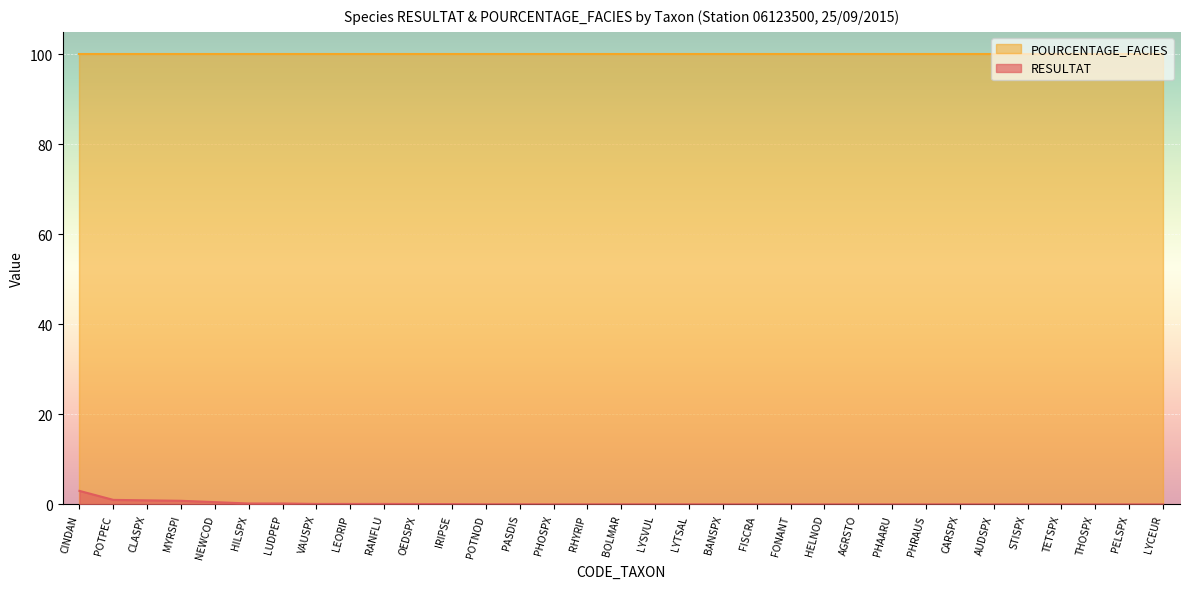

Does the chart display data point markers on the line(s)?

No